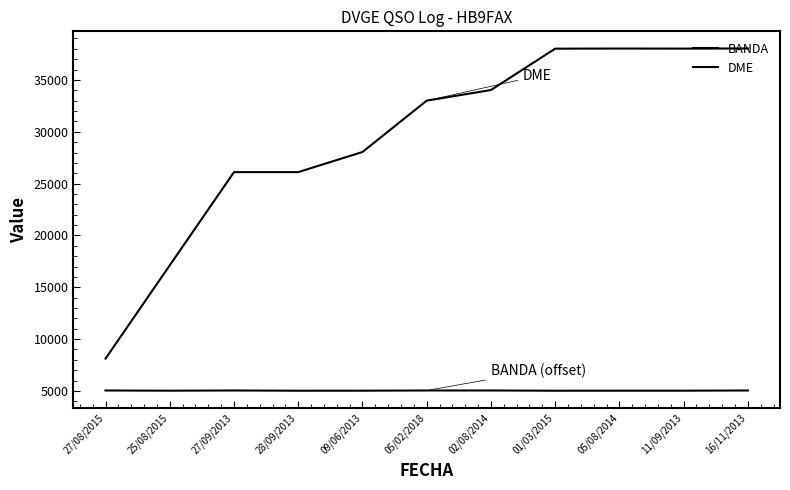

Does the chart display data point markers on the line(s)?

No